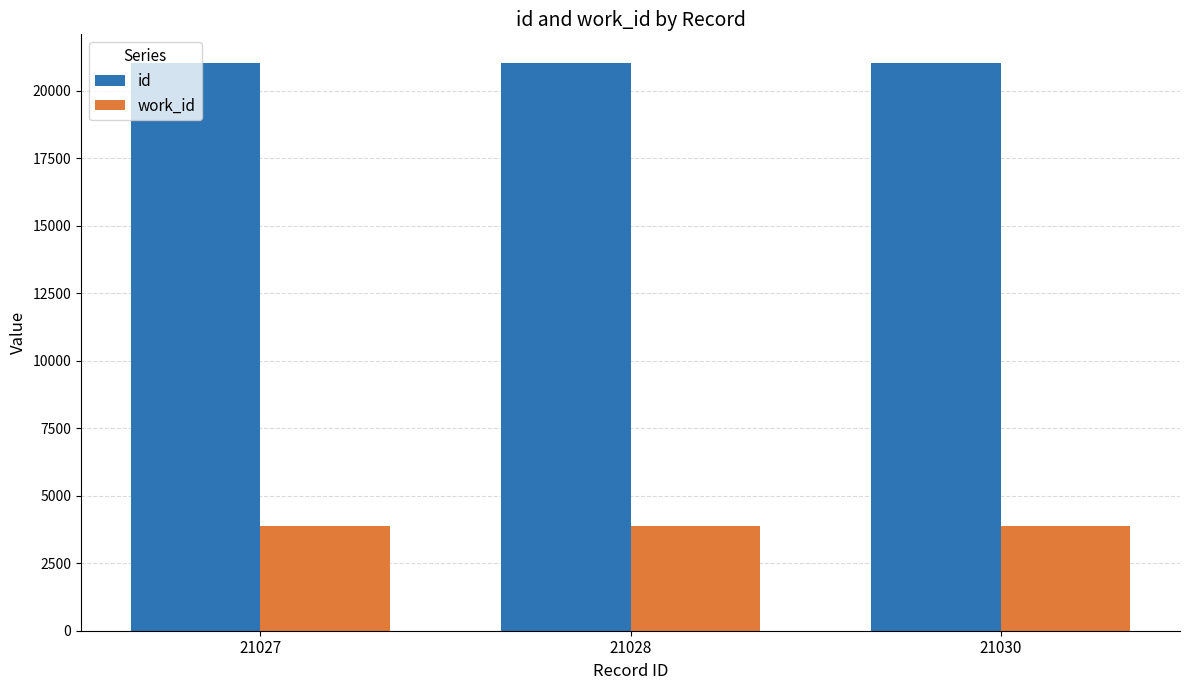

Where is id nearest to the value 21028?

21028